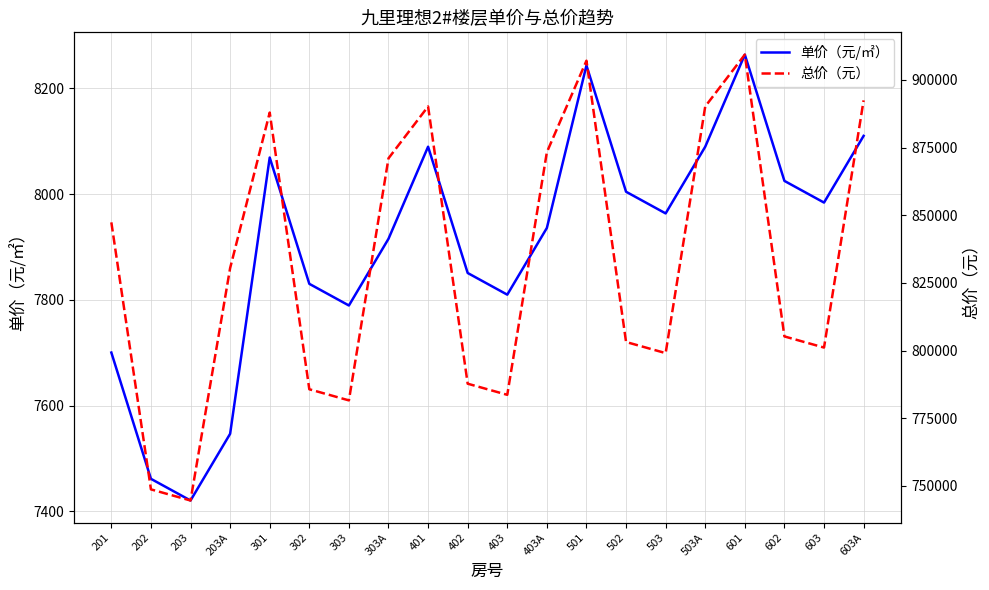

Reading right to left, extract all data points from this chart.

单价（元/㎡）: 8110.0	7983.9	8024.9	8263.5	8089.5	7963.4	8004.4	8243.1	7935.9	7809.8	7850.8	8089.5	7915.4	7789.4	7830.3	8069.0	7546.9	7420.8	7461.7	7700.4
总价（元）: 892422.0	801105.0	805215.0	909321.0	890169.0	799050.0	803160.0	907069.0	873269.0	783640.0	787750.0	890169.0	871016.0	781586.0	785695.0	887916.0	830456.0	744601.0	748711.0	847355.0